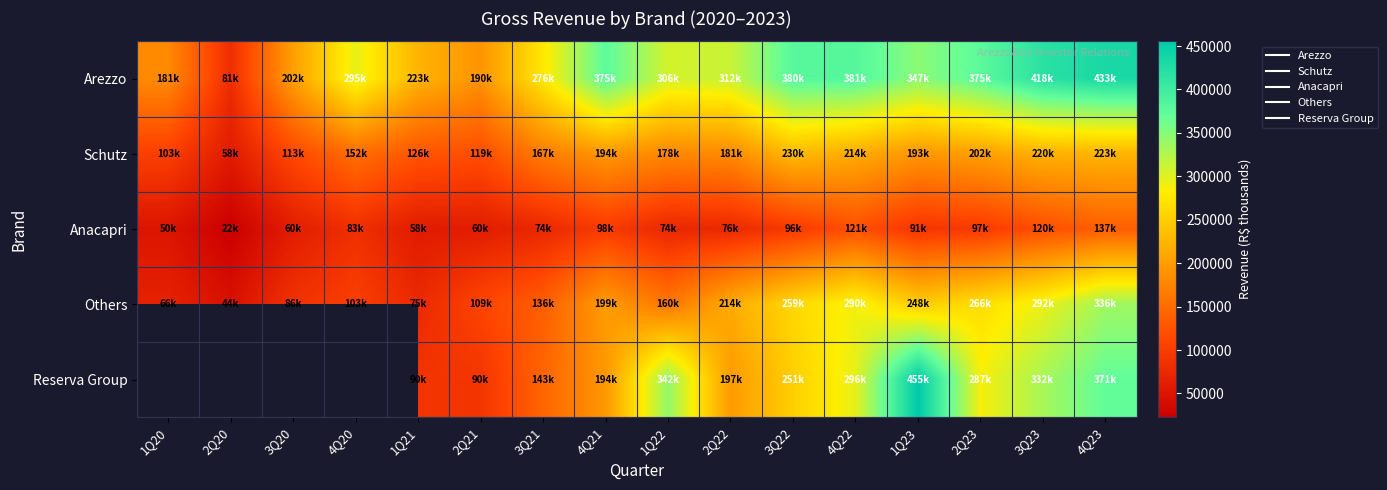

At which label does Arezzo first exceed 312470?

4Q21